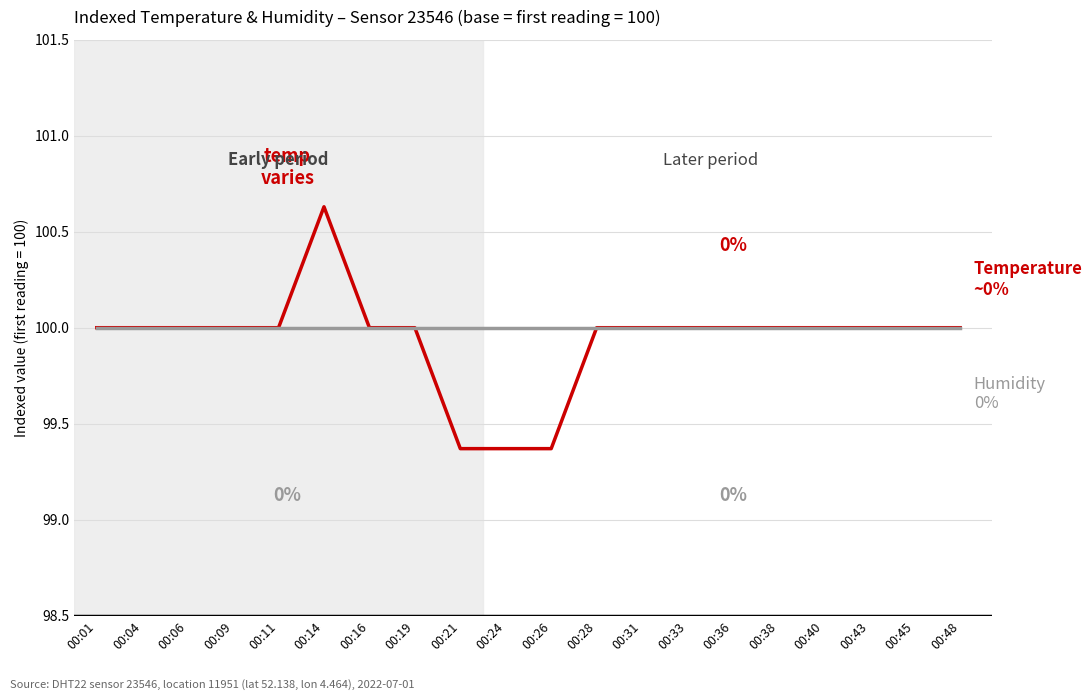

At which category does the chart reach its peak across all series?

00:14